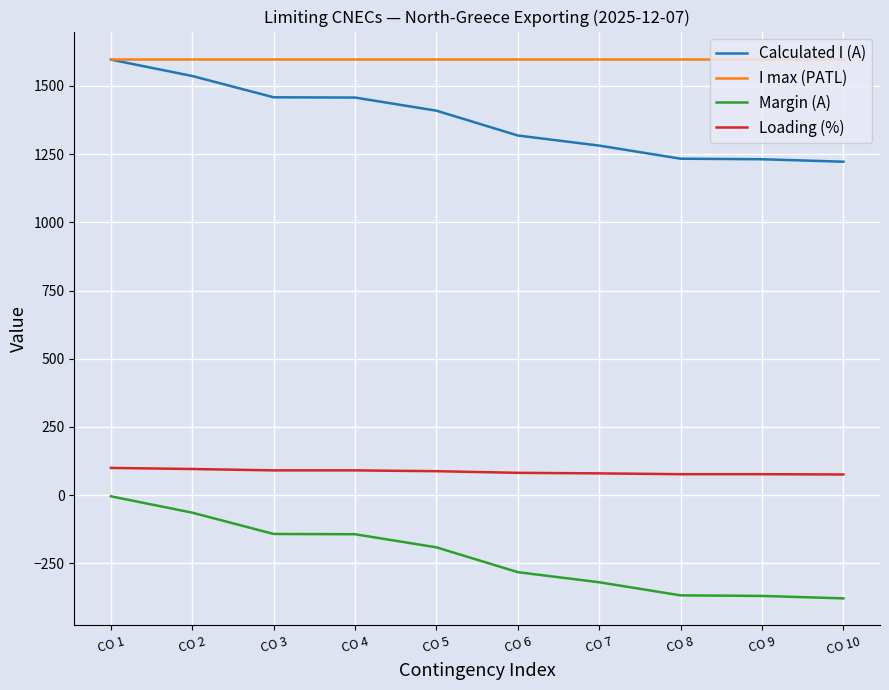

True or false: Margin (A) and I max (PATL) cross at least once.

False